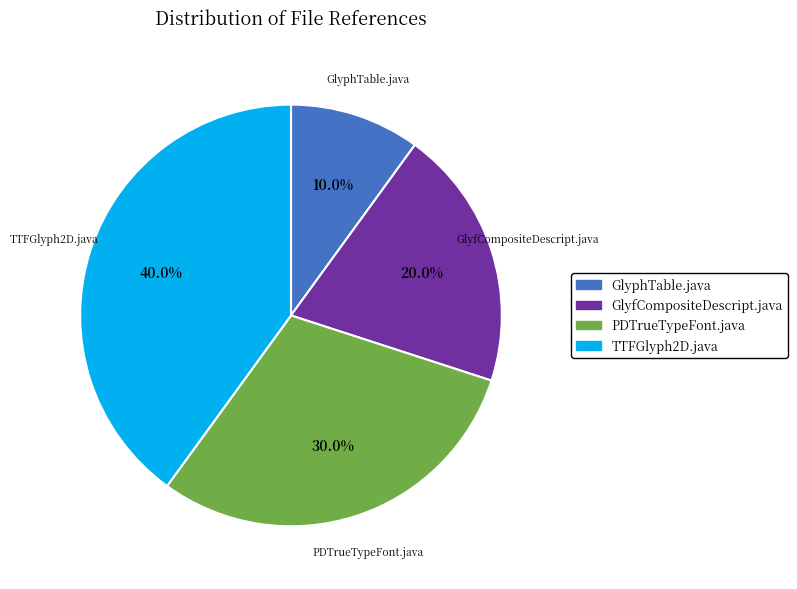

To the nearest percent, what is the difference between the PDTrueTypeFont.java and GlyfCompositeDescript.java slice percentages?

10%